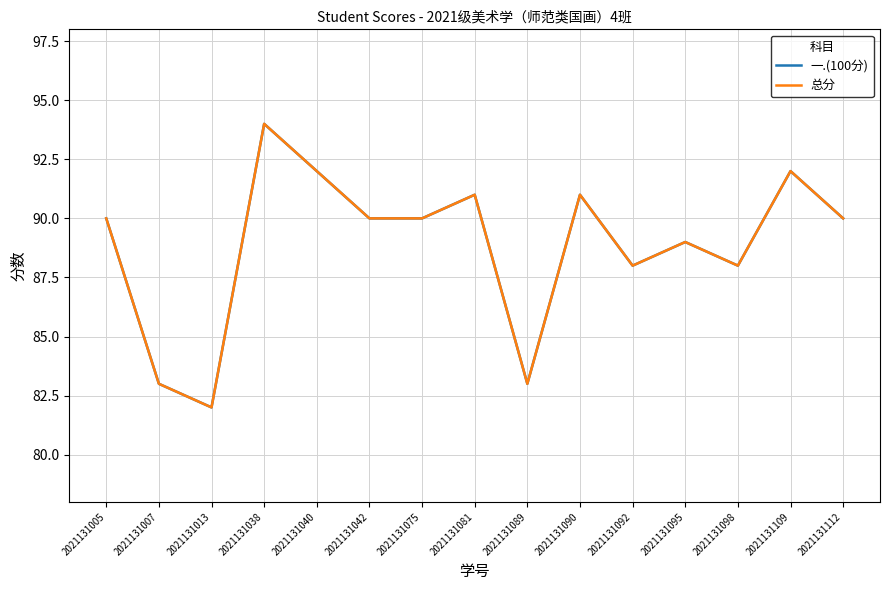

Is this an area chart (filled region under the line)?

No